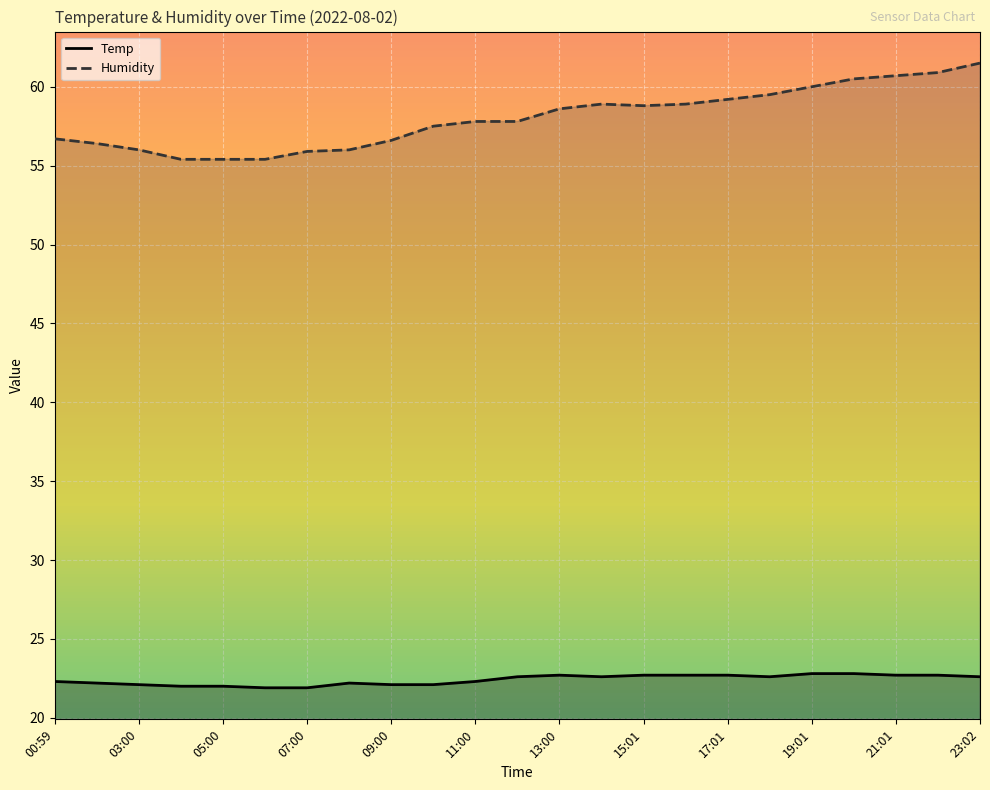

What is the label of the 19th point from the left?

19:01